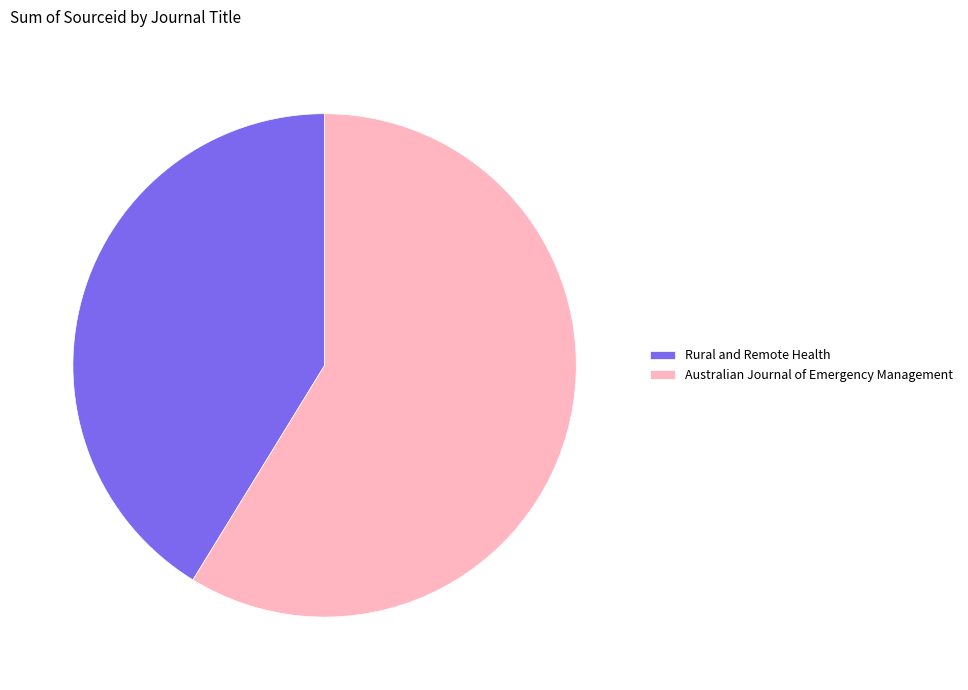

The Rural and Remote Health slice represents 41% of the pie. True or false?

True